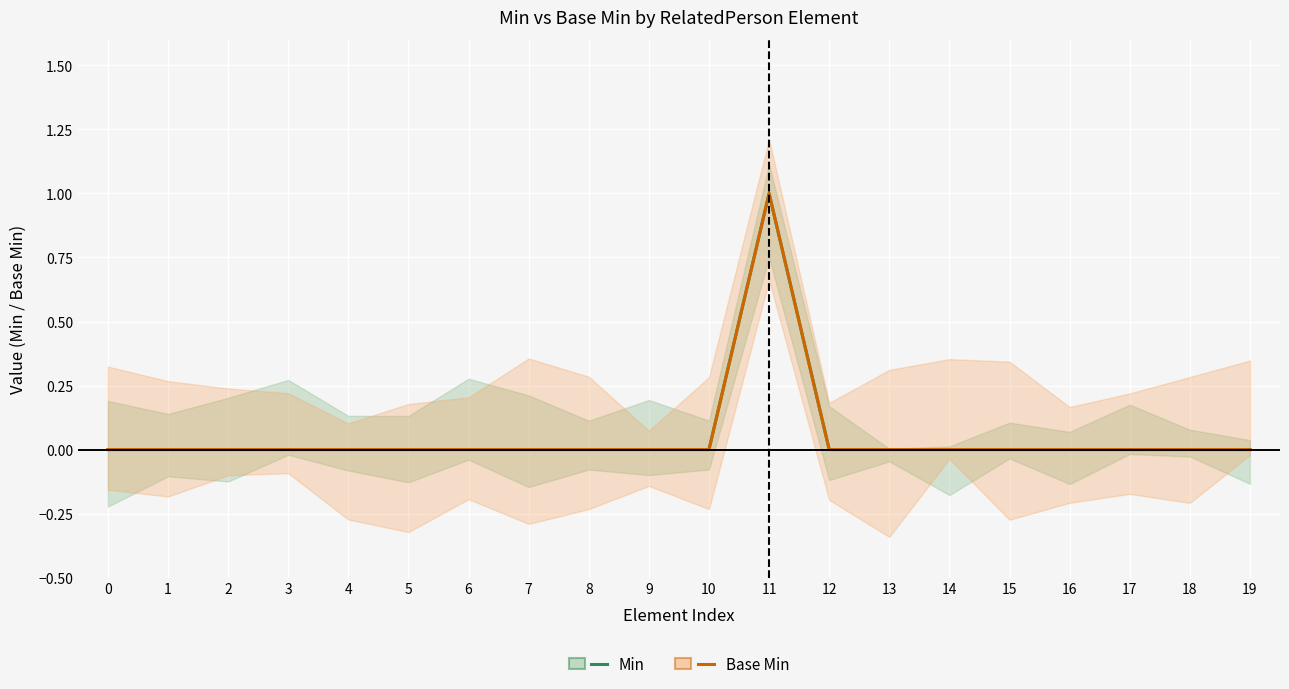

What are all the series names shown in the legend?

Min, Base Min